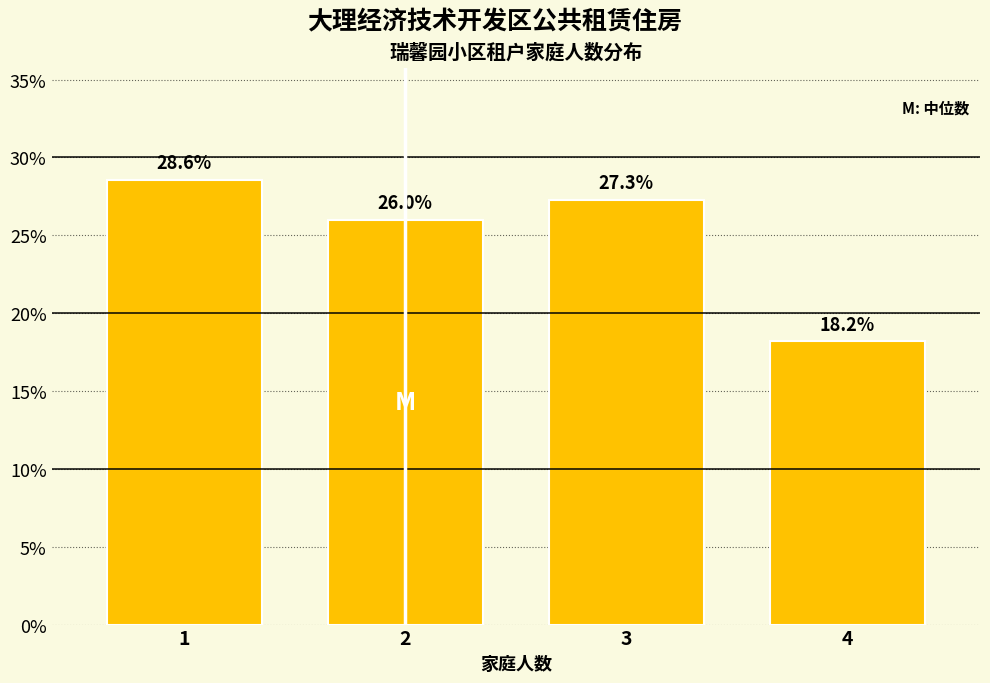

Reading right to left, extract all data points from this chart.

4=18.2	3=27.3	2=26.0	1=28.6